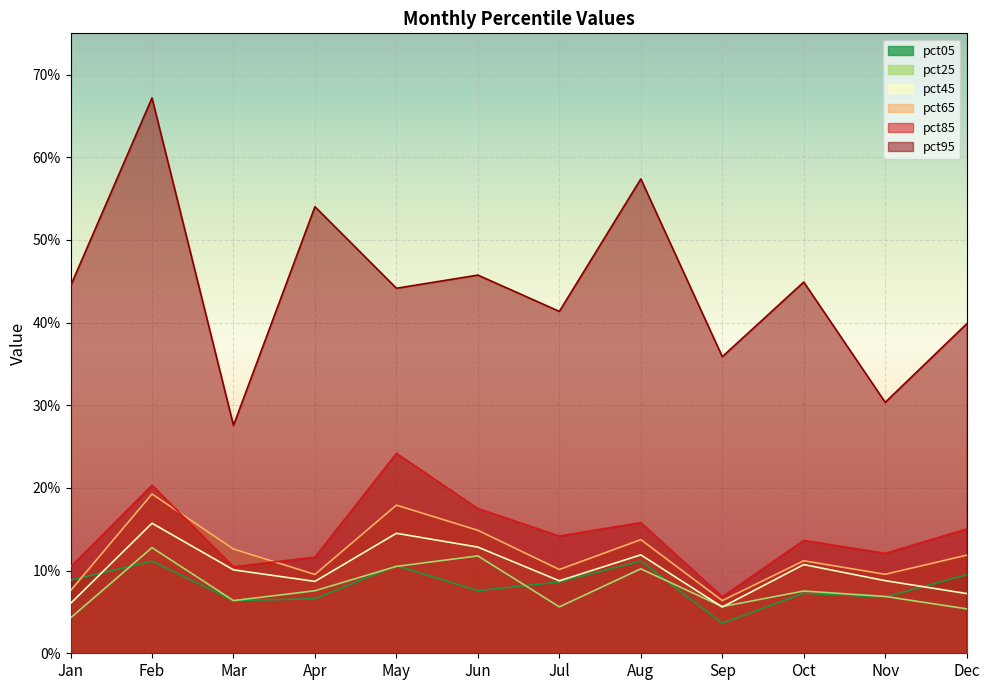

Which category has the highest value across all series?

Feb